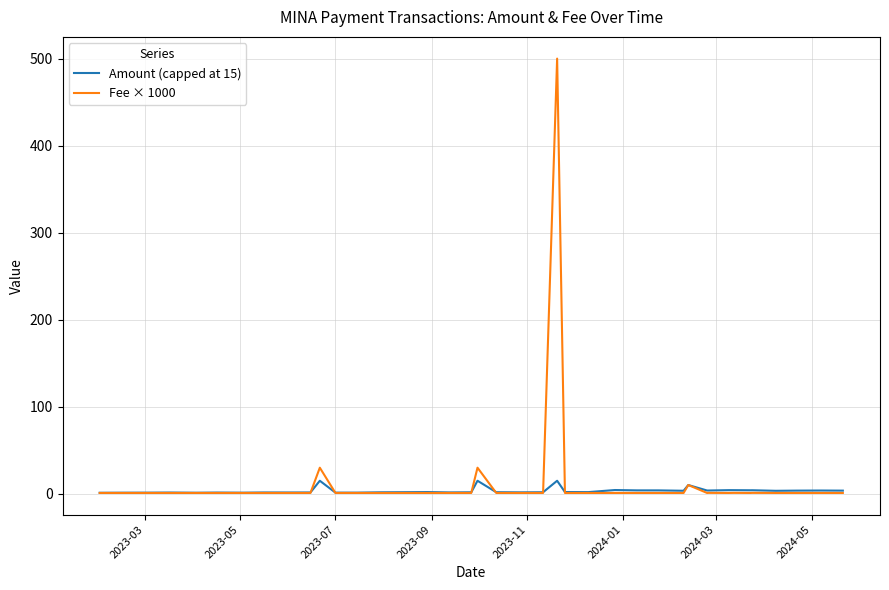

True or false: Amount (capped at 15) has more than 2 points higher than both neighbors.

True